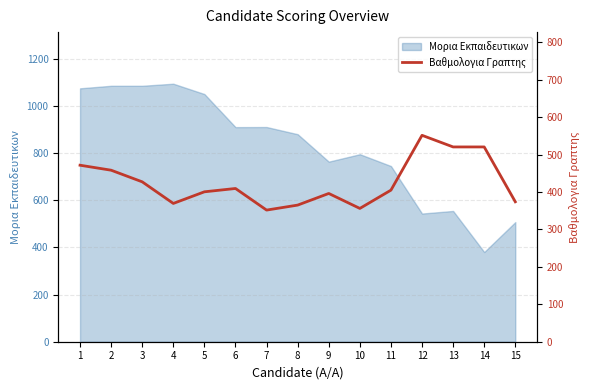

What is the highest value of the Μορια Εκπαιδευτικων series?

1093.8